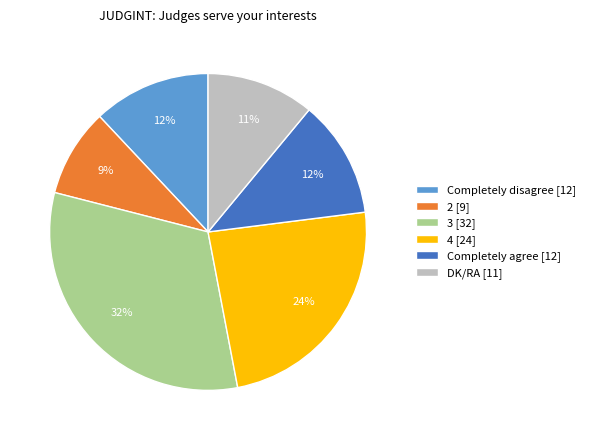

Is it true that DK/RA is 2% of the pie?

False